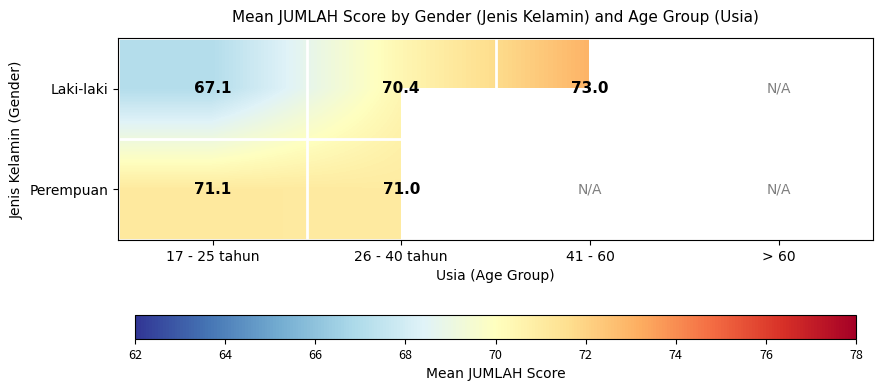

Rank the series at 17 - 25 tahun from lowest to highest value.

Laki-laki, Perempuan